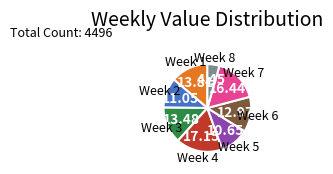

Does any single category account for the majority?

No